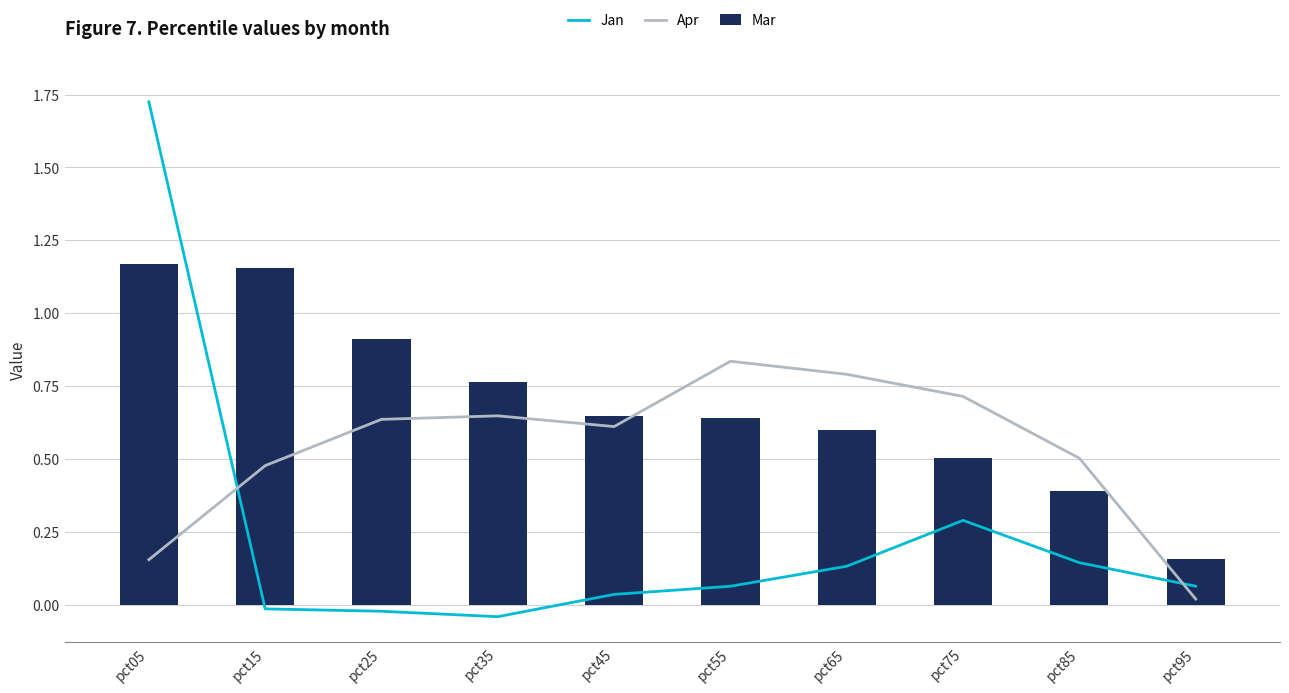

How many data points in Jan are less than 0?

3